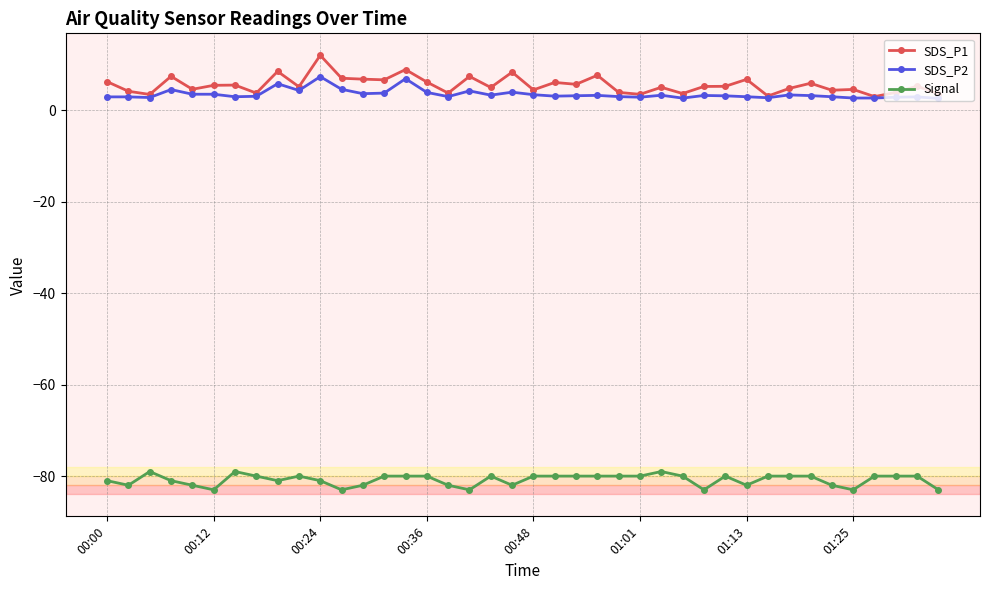

Rank the series by their maximum value, from highest to lowest.

SDS_P1, SDS_P2, Signal